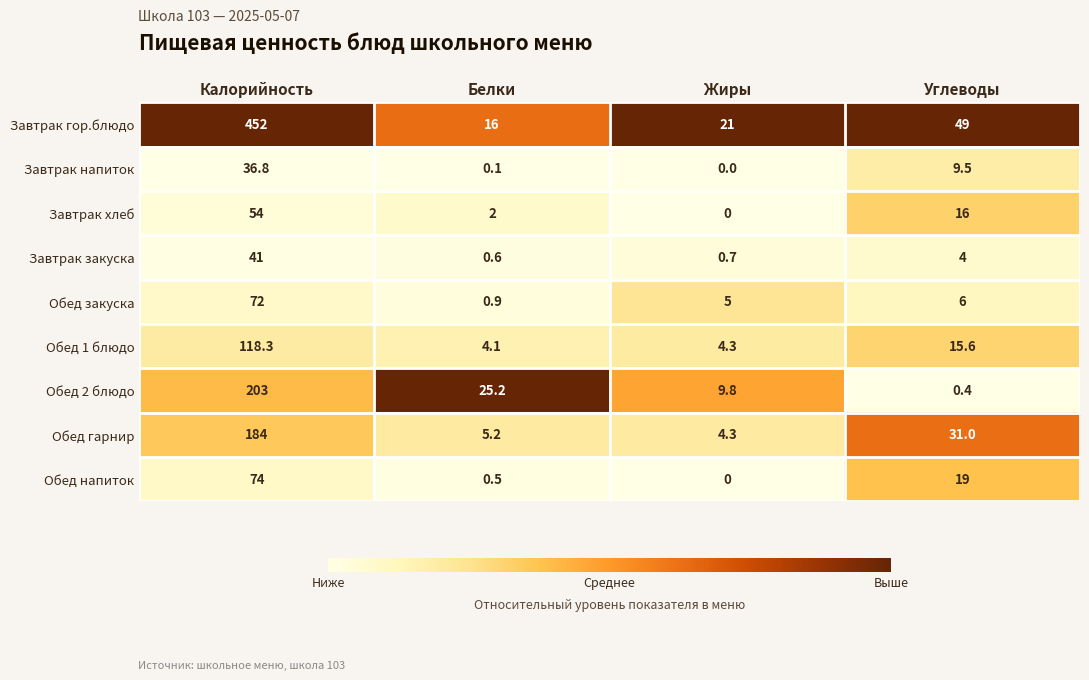

Which series changed the most between Белки and Жиры?

Обед 2 блюдо